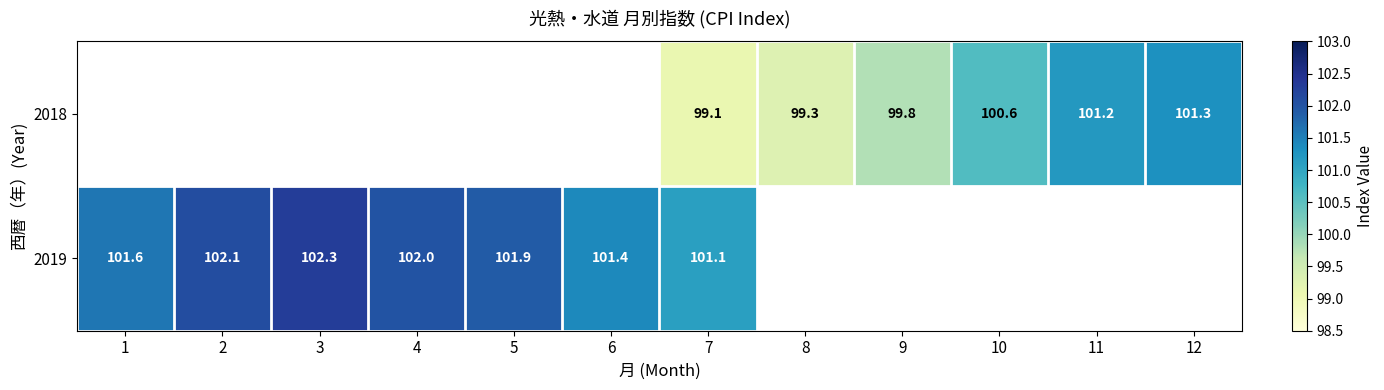

How many categories are shown in the chart?

12